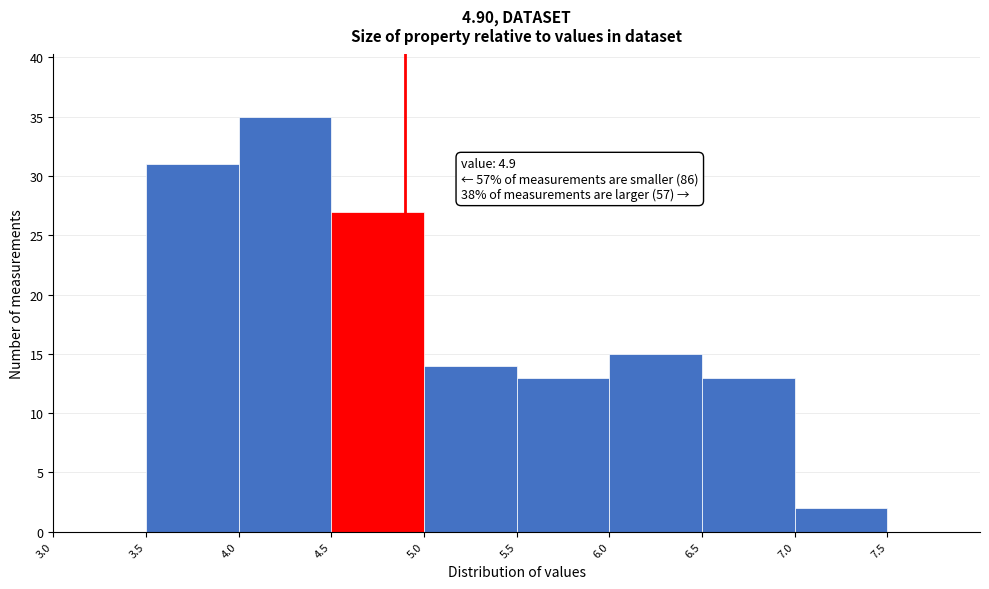

Which range on the x-axis has the tallest bar?

4.0 to 4.5